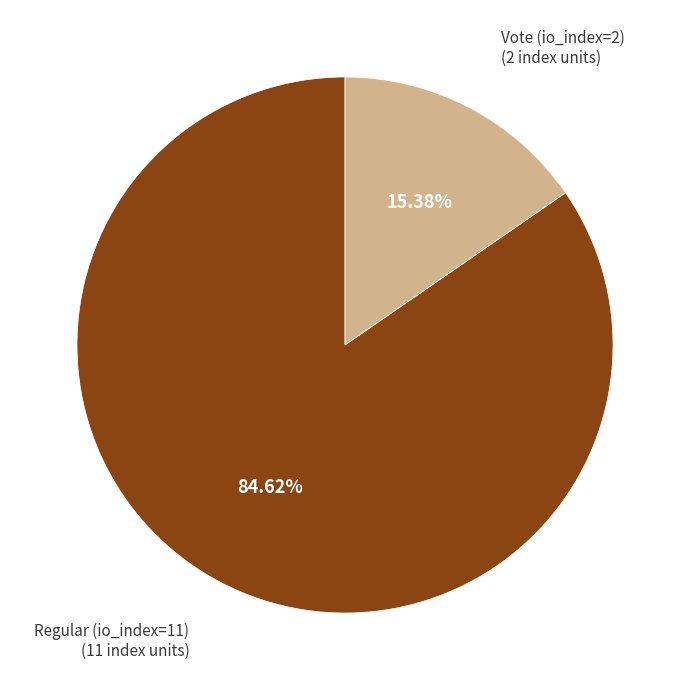

To the nearest percent, what is the difference between the largest and smallest slice percentages?

69%